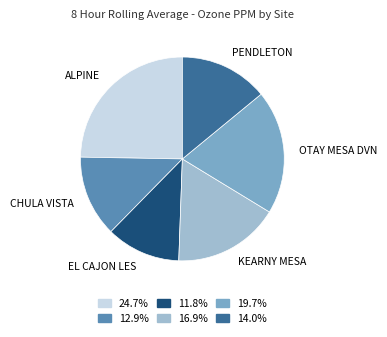

Is there any slice that represents more than half of the pie?

No